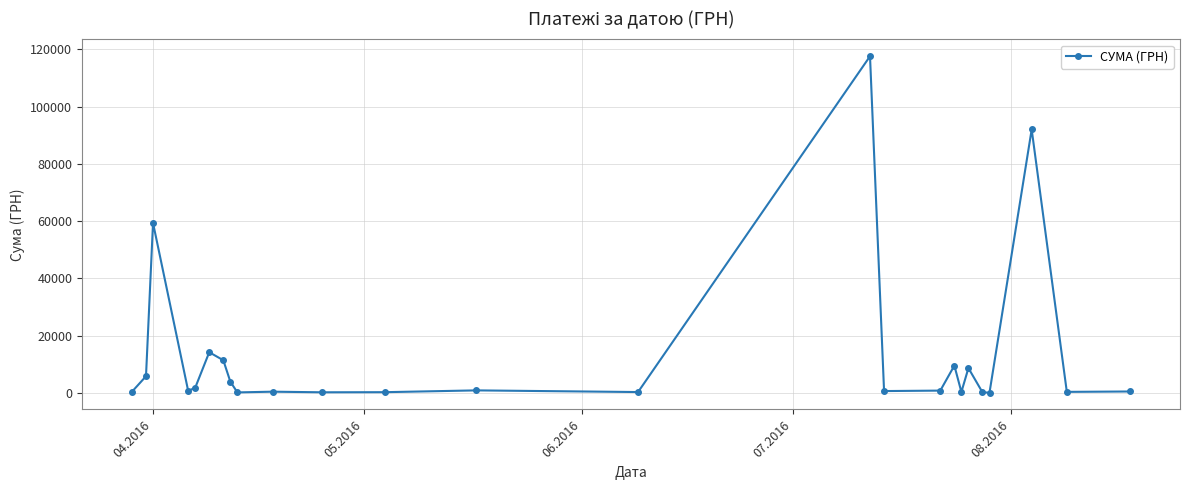

What is the greatest value displayed?

117568.8